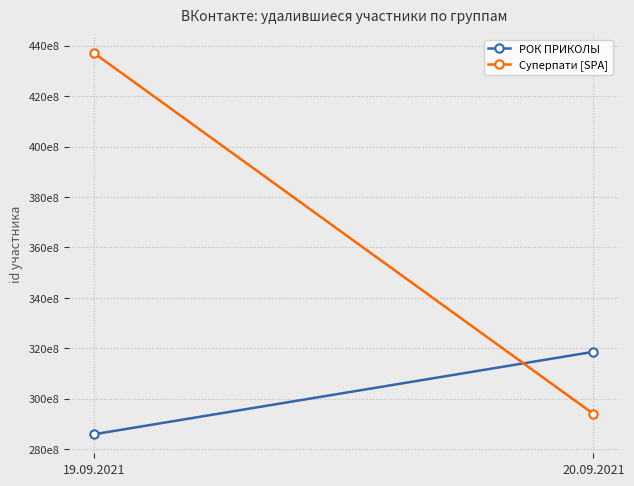

What is the label of the 1st point from the left?

19.09.2021